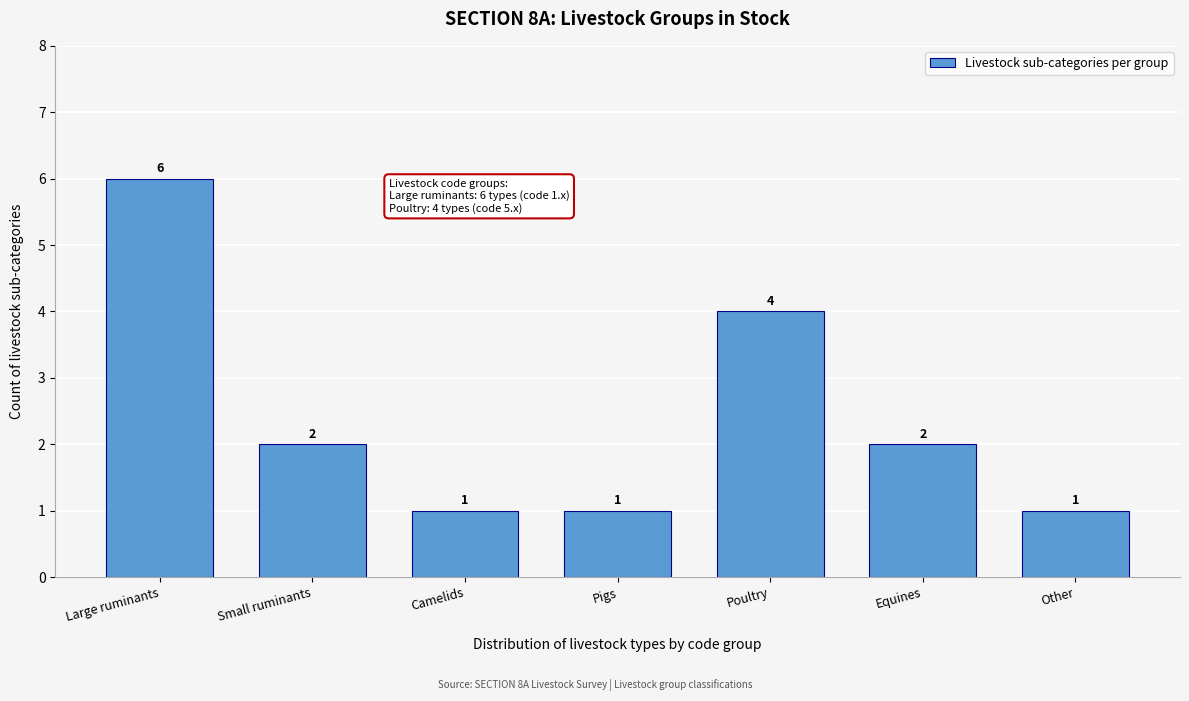

Reading right to left, transcribe all the data shown in this chart.

1	2	4	1	1	2	6